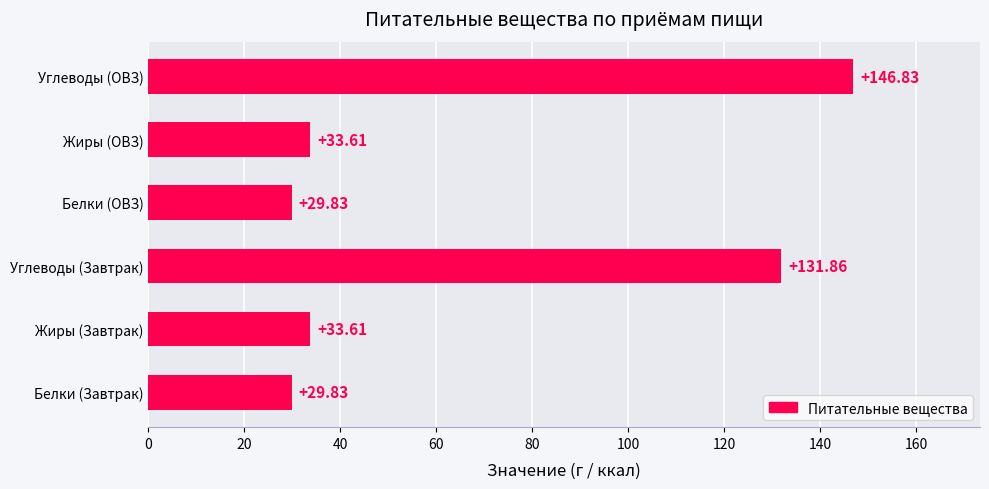

What is the sum of all values?

405.6